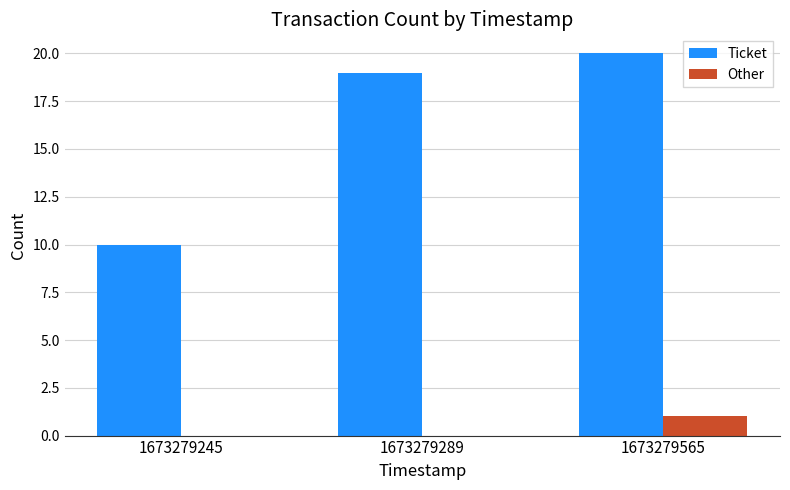

Where is Ticket nearest to the value 15?

1673279289